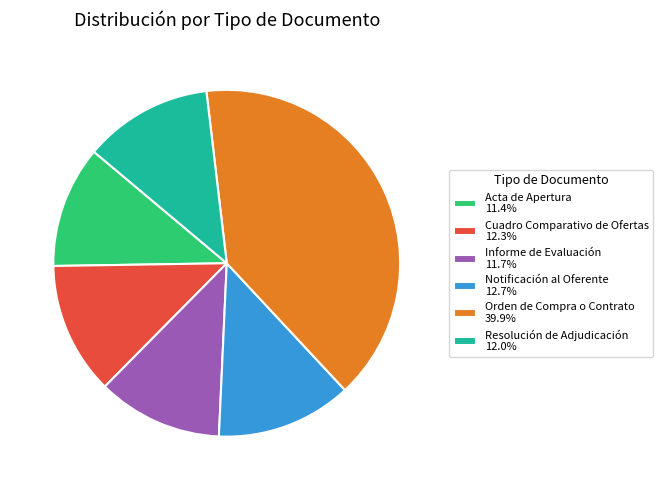

Which slice is the largest?

Orden de Compra o Contrato